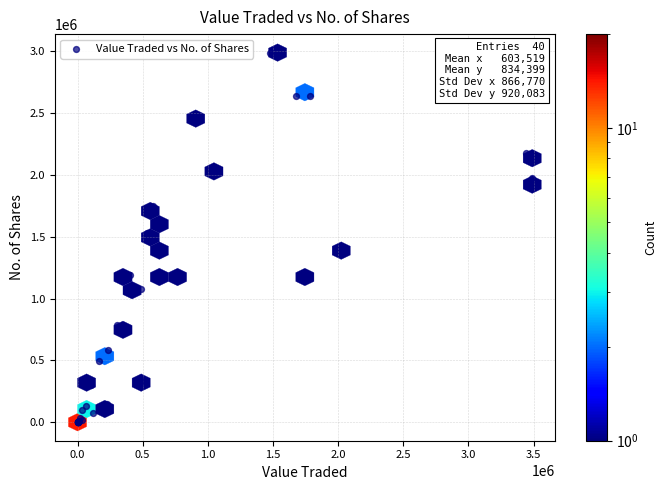

What Y value in the scatter plot is closest to 1494266?

1527976